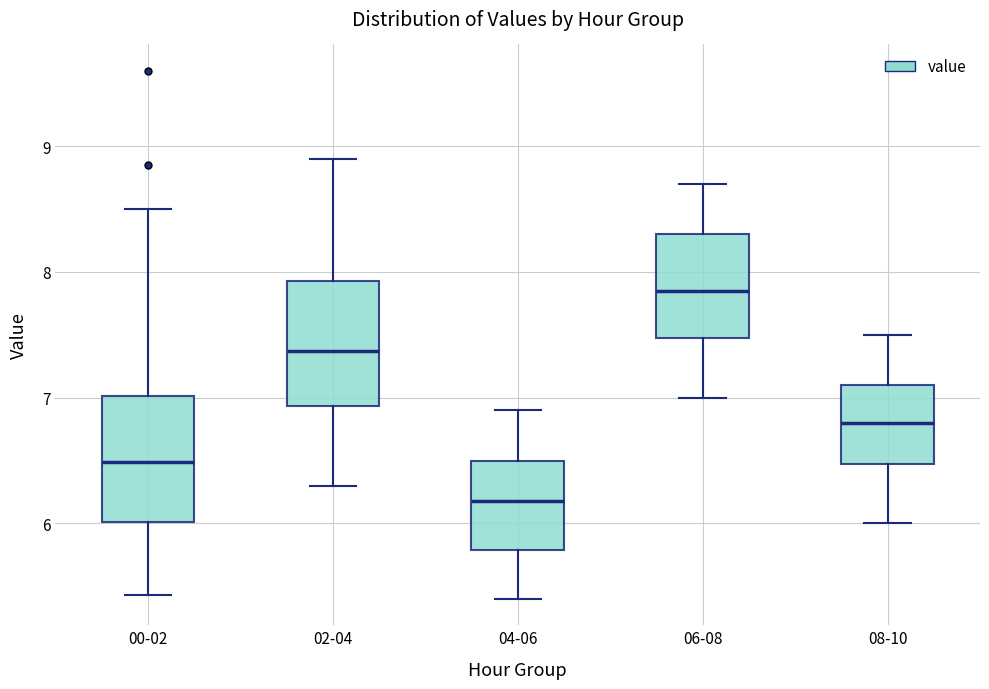

Which box's median line is the lowest?

04-06